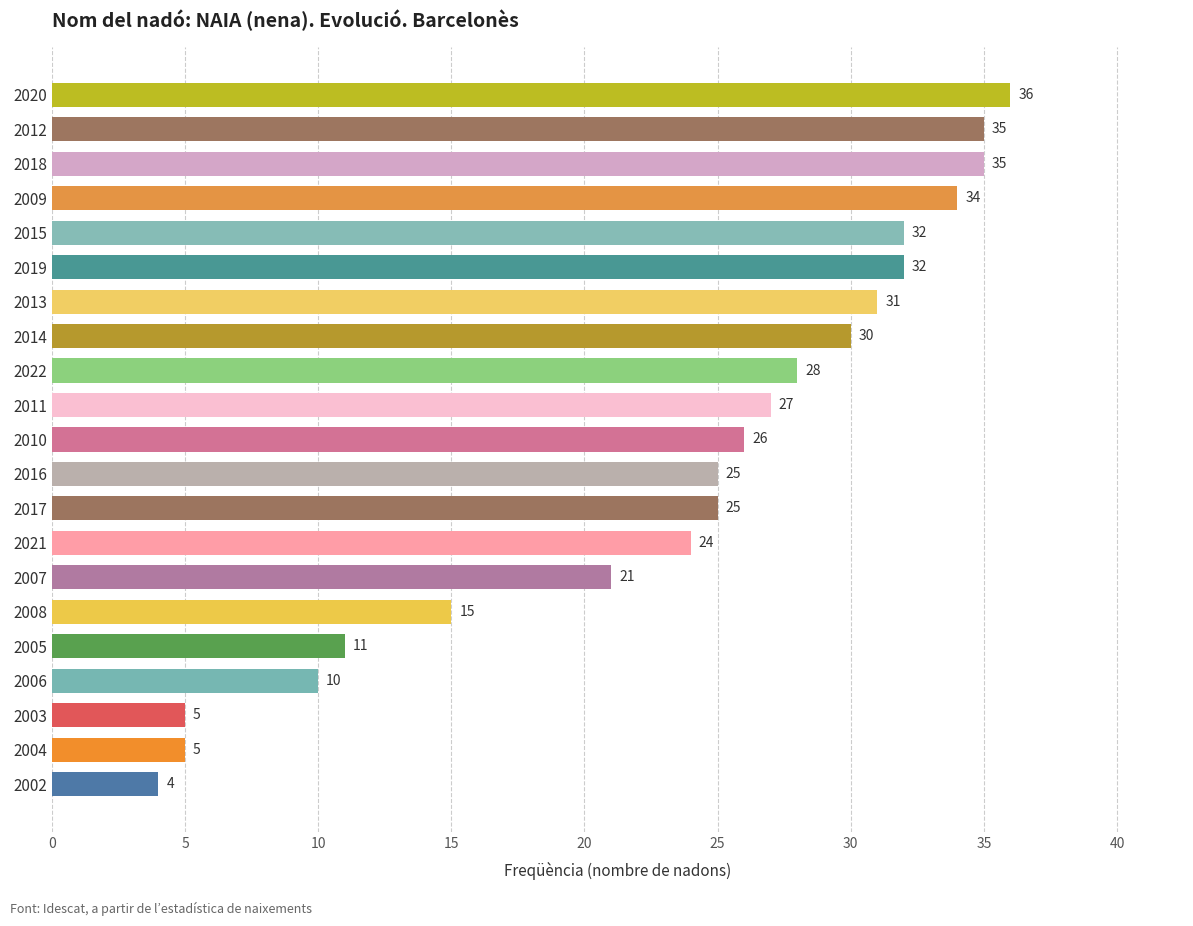

What is the difference between the maximum and minimum values?

32